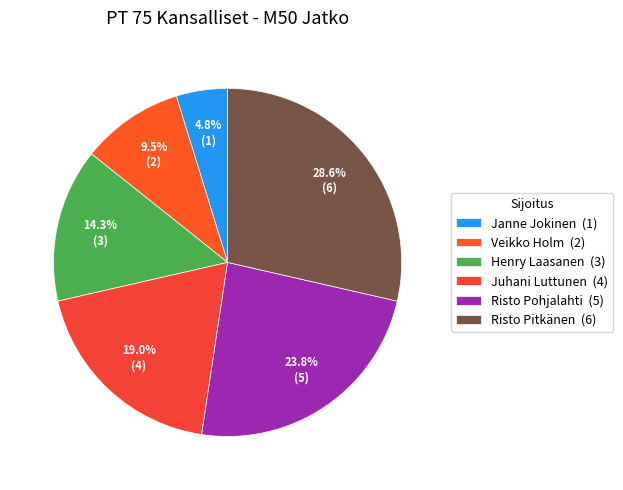

Combined, do Risto Pitkänen and Juhani Luttunen account for over 50%?

No